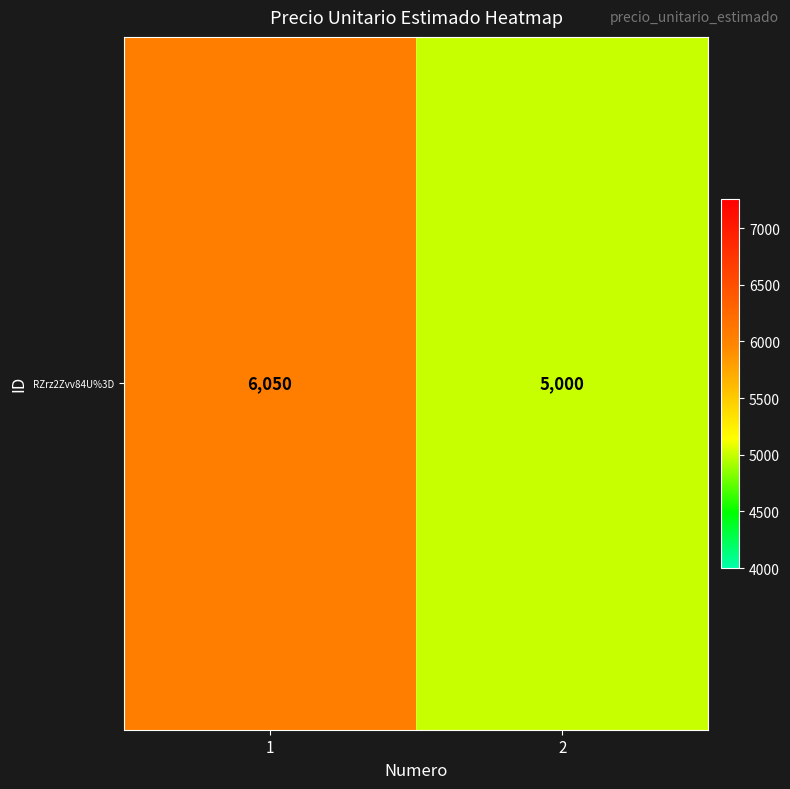

What is the difference between the maximum and minimum values?

1050